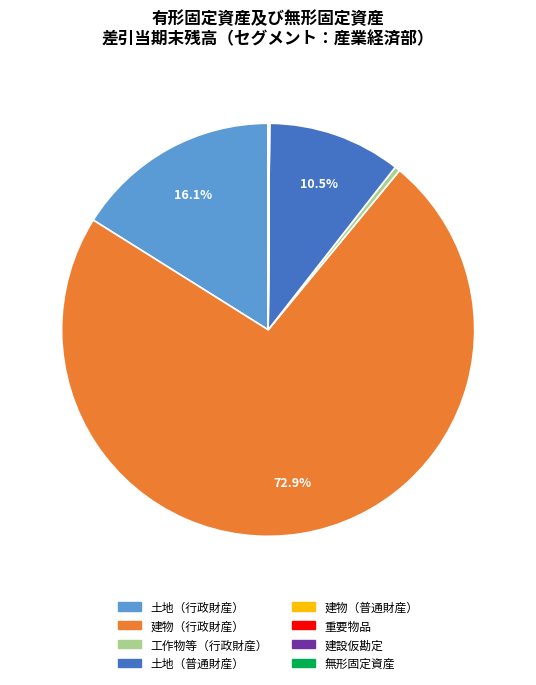

Does any single category account for the majority?

Yes